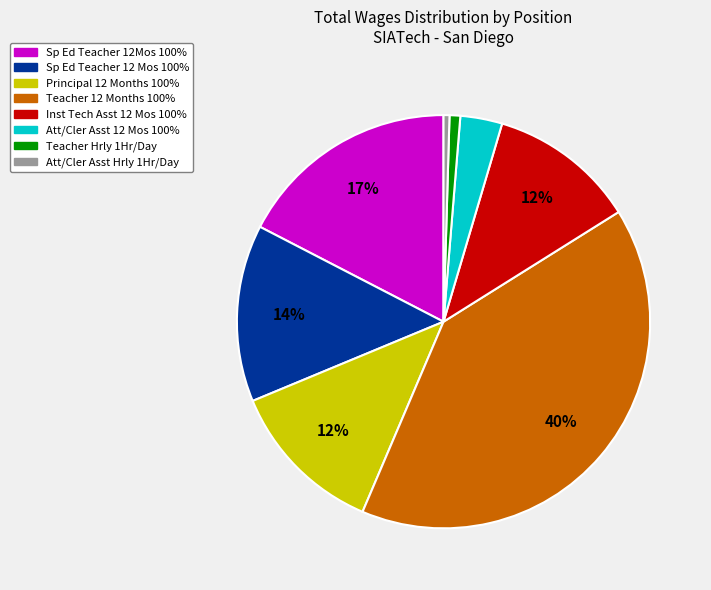

Is the sum of Att/Cler Asst Hrly 1Hr/Day and Sp Ed Teacher 12Mos 100% greater than half?

No